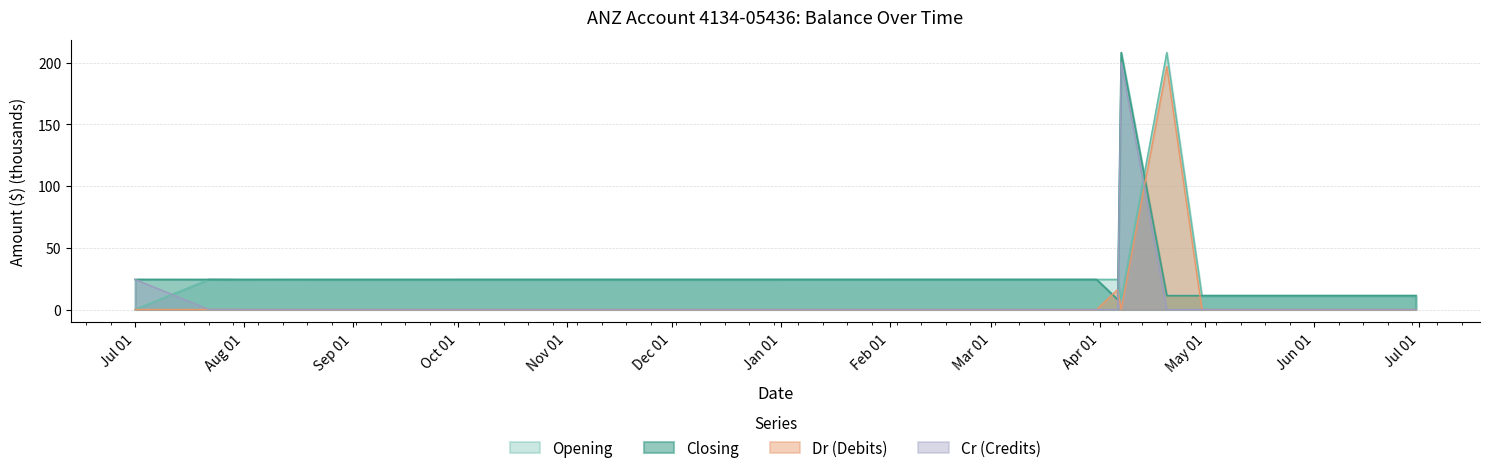

Is the value of Closing at 2020-03-31 greater than the value of Cr at 2019-07-29?

Yes